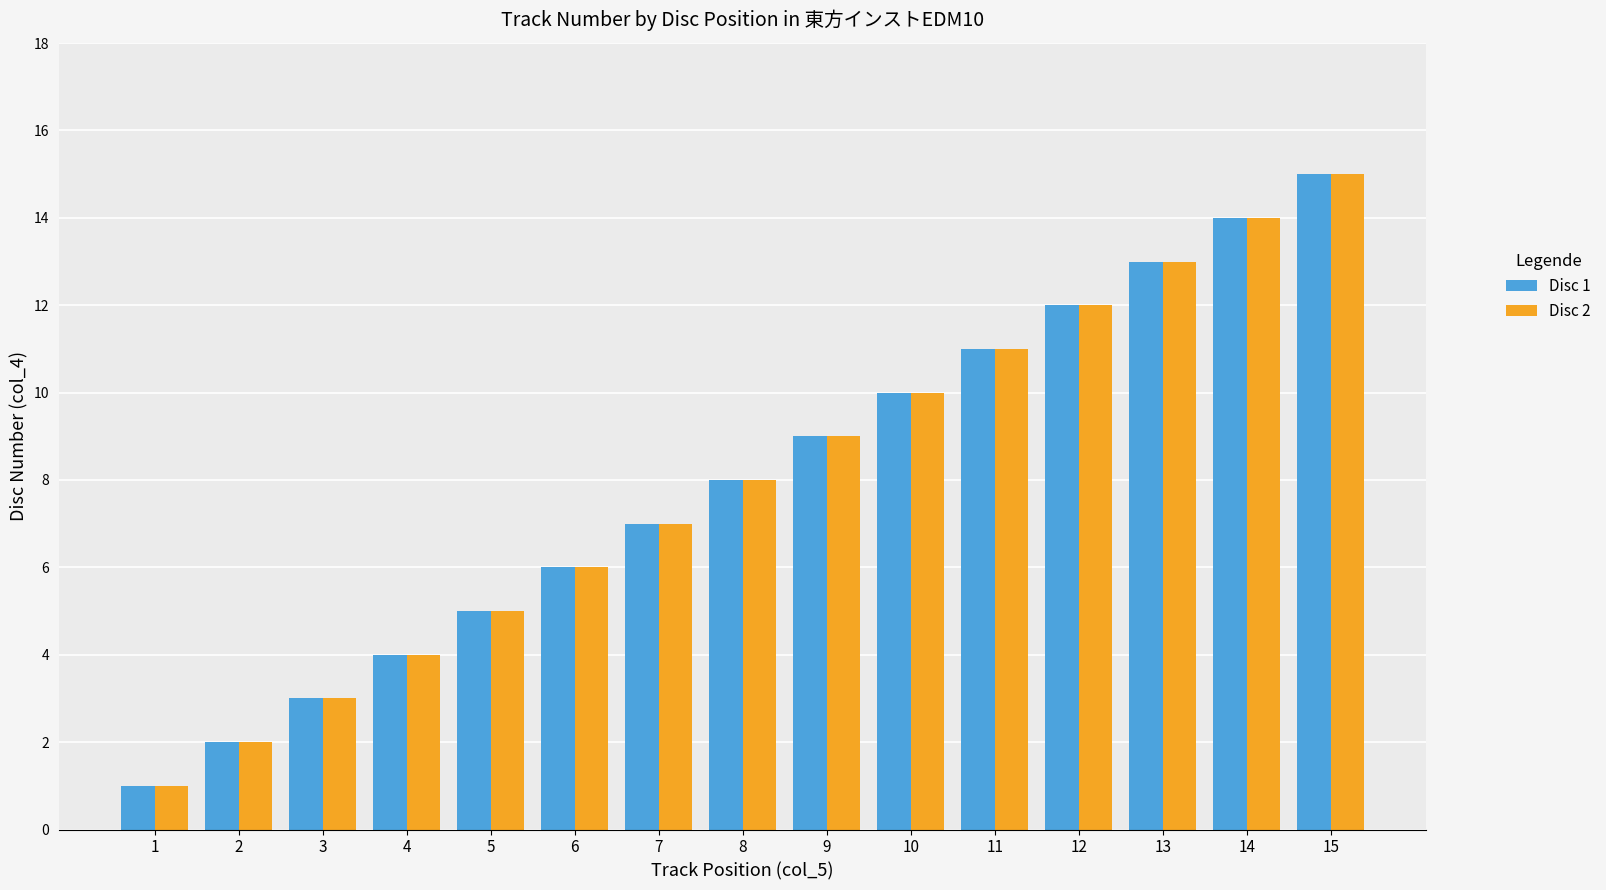

What is the greatest value displayed?

15